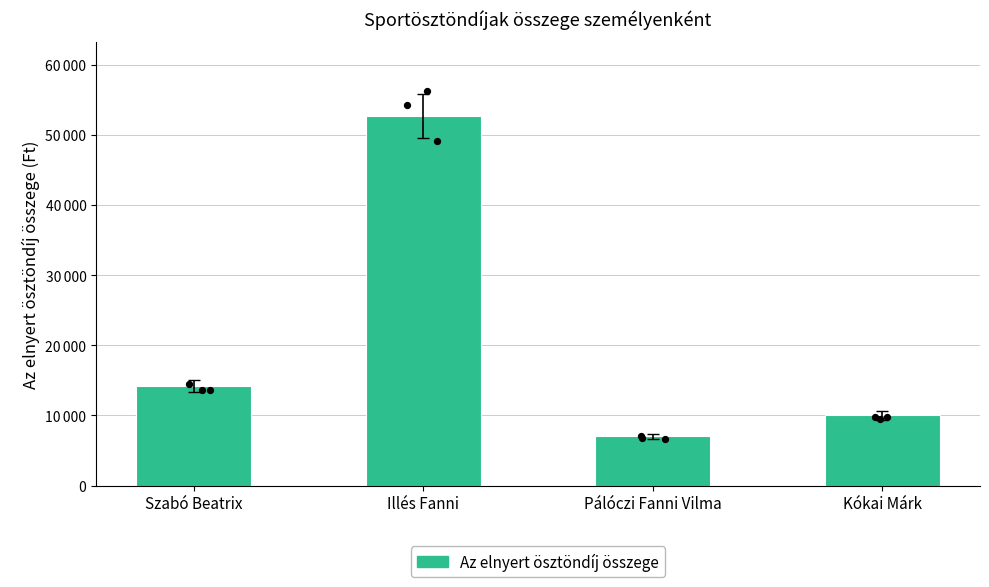

Approximately how many times larger is the value at Szabó Beatrix compared to Kókai Márk?

1.4